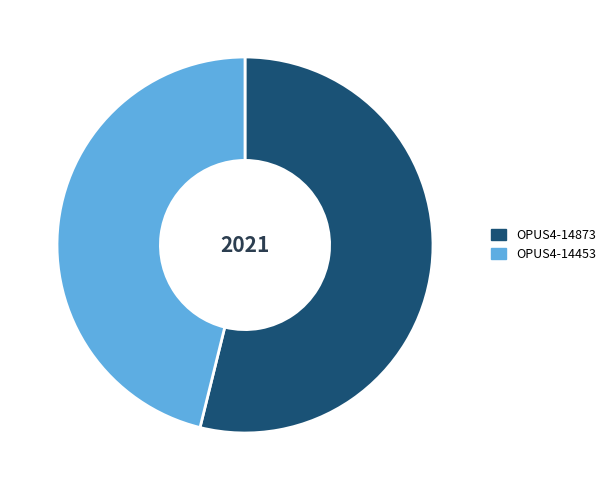

Combined, do OPUS4-14453 and OPUS4-14873 account for over 50%?

Yes